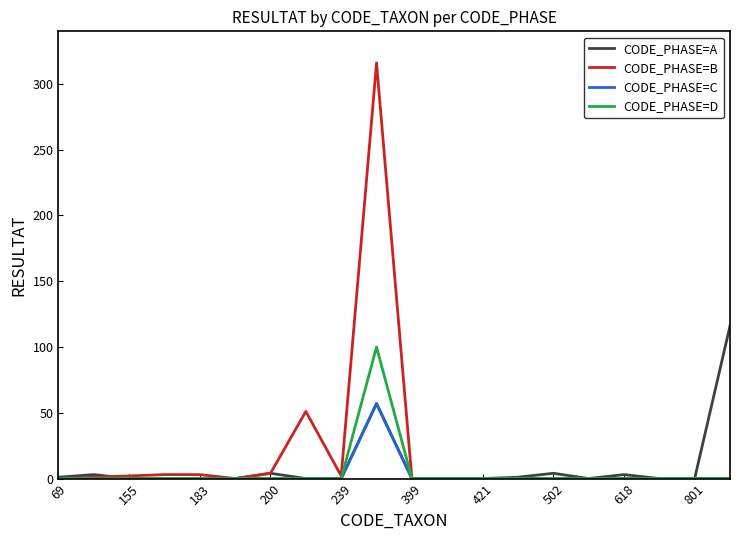

What is the average value of the CODE_PHASE=D series?

5